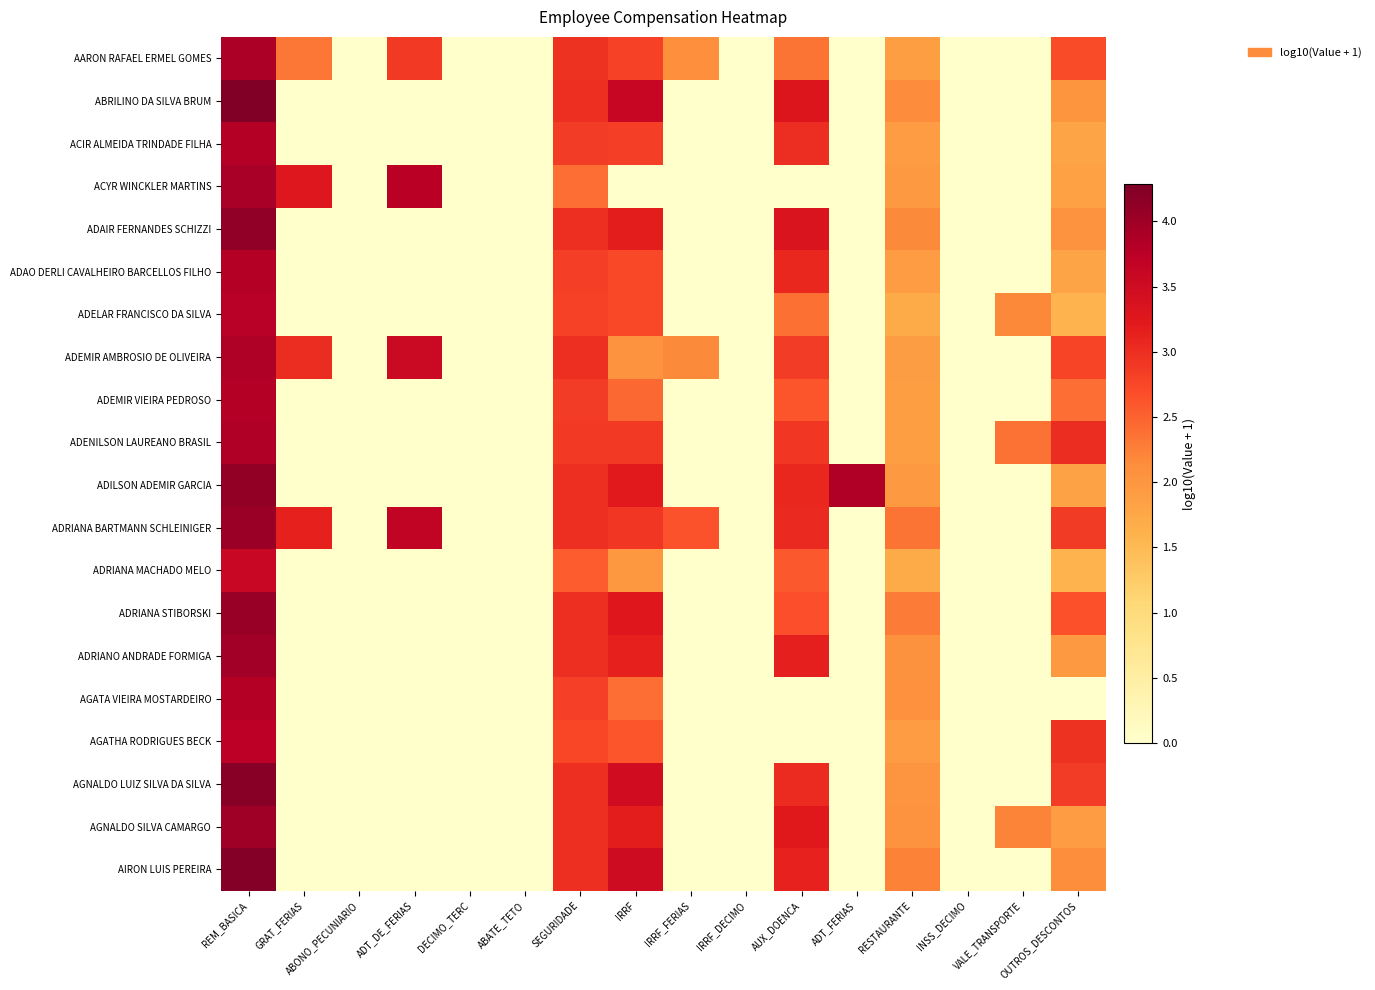

At how many categories does at least one series exceed 3?

7